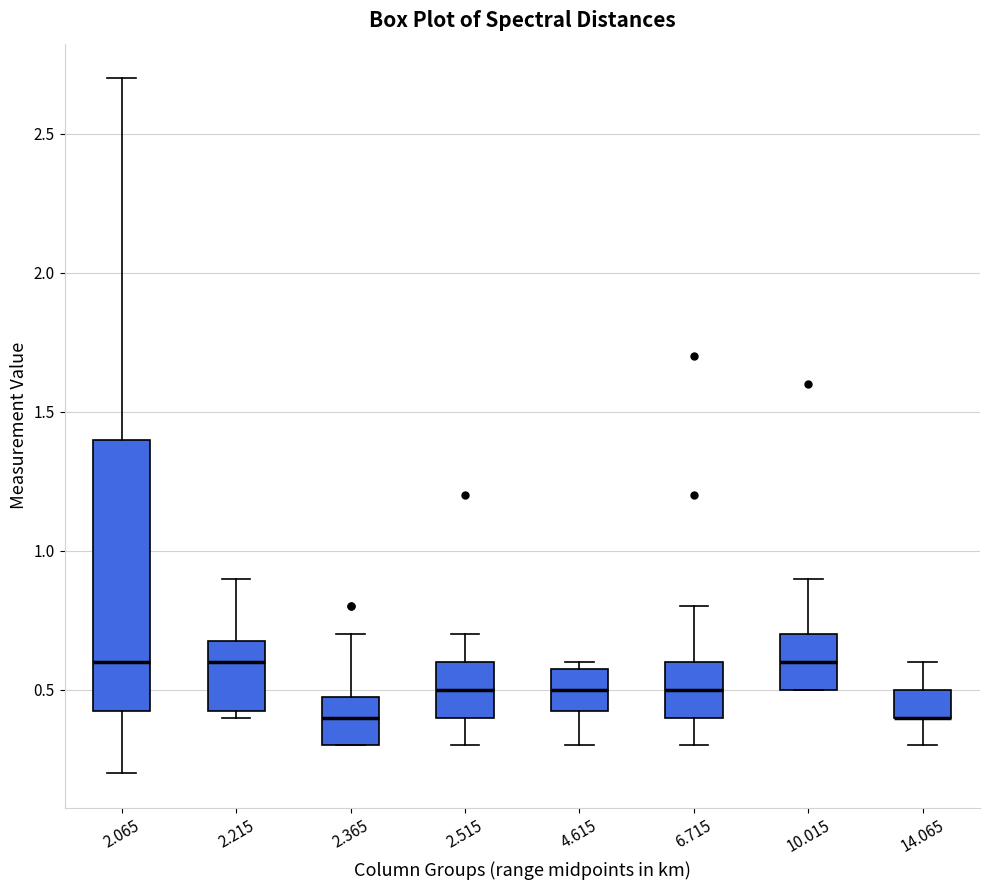

Reading left to right, transcribe this box plot: for each box, give where its median line is, the range the box spans, and where its two whiskers end, as read against the y-axis. The values are not printed on the chart, so give them approximately, as read against the axis.

2.065: median 0.60, box 0.45 to 1.40, whiskers 0.20 to 2.70
2.215: median 0.60, box 0.45 to 0.70, whiskers 0.40 to 0.90
2.365: median 0.40, box 0.30 to 0.50, whiskers 0.30 to 0.70
2.515: median 0.50, box 0.40 to 0.60, whiskers 0.30 to 0.70
4.615: median 0.50, box 0.45 to 0.60, whiskers 0.30 to 0.60 (just above the box's upper edge)
6.715: median 0.50, box 0.40 to 0.60, whiskers 0.30 to 0.80
10.015: median 0.60, box 0.50 to 0.70, whiskers 0.50 to 0.90
14.065: median 0.40 (drawn on the box's lower edge), box 0.40 to 0.50, whiskers 0.30 to 0.60